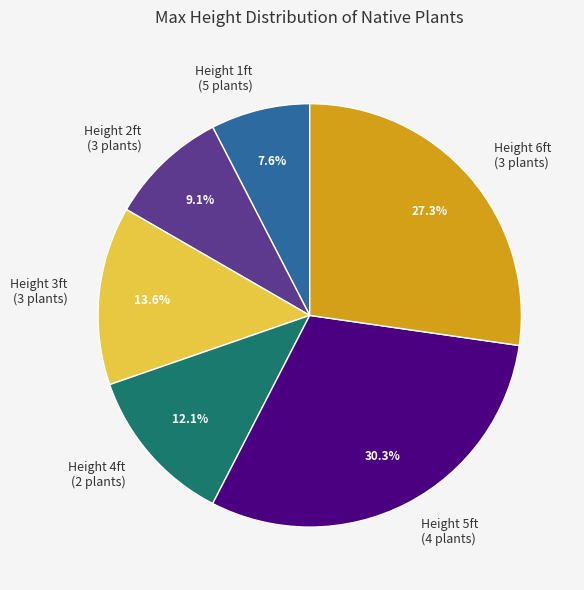

How many slices are in this pie chart?

6